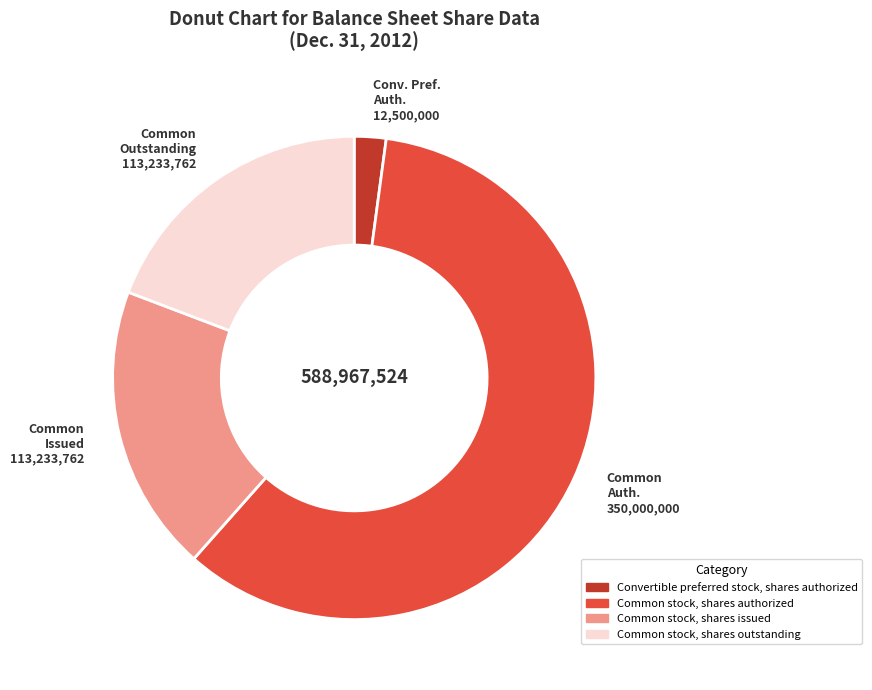

Does Convertible preferred stock, shares authorized represent more than half of the total?

No